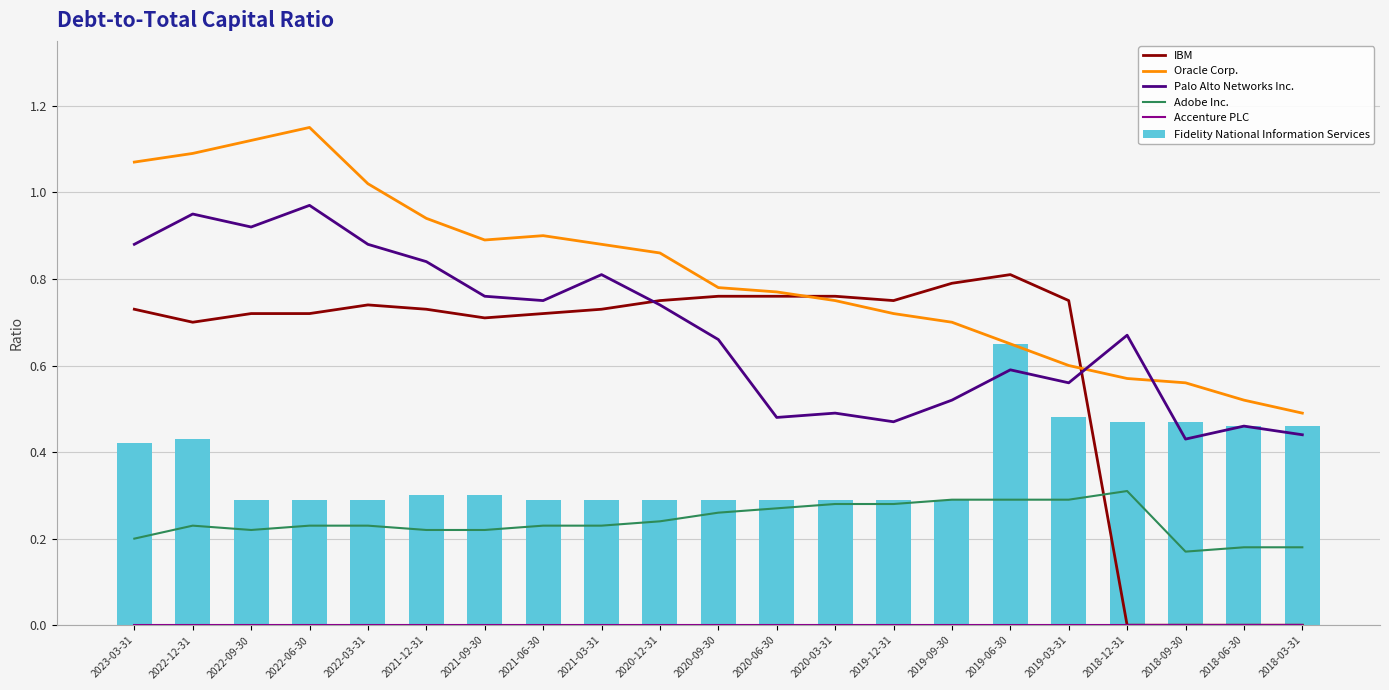

Reading left to right, extract all data points from this chart.

IBM: 2023-03-31=0.7	2022-12-31=0.7	2022-09-30=0.7	2022-06-30=0.7	2022-03-31=0.7	2021-12-31=0.7	2021-09-30=0.7	2021-06-30=0.7	2021-03-31=0.7	2020-12-31=0.8	2020-09-30=0.8	2020-06-30=0.8	2020-03-31=0.8	2019-12-31=0.8	2019-09-30=0.8	2019-06-30=0.8	2019-03-31=0.8	2018-12-31=0.0	2018-09-30=0.0	2018-06-30=0.0	2018-03-31=0.0
Oracle Corp.: 2023-03-31=1.1	2022-12-31=1.1	2022-09-30=1.1	2022-06-30=1.1	2022-03-31=1.0	2021-12-31=0.9	2021-09-30=0.9	2021-06-30=0.9	2021-03-31=0.9	2020-12-31=0.9	2020-09-30=0.8	2020-06-30=0.8	2020-03-31=0.8	2019-12-31=0.7	2019-09-30=0.7	2019-06-30=0.7	2019-03-31=0.6	2018-12-31=0.6	2018-09-30=0.6	2018-06-30=0.5	2018-03-31=0.5
Palo Alto Networks Inc.: 2023-03-31=0.9	2022-12-31=0.9	2022-09-30=0.9	2022-06-30=1.0	2022-03-31=0.9	2021-12-31=0.8	2021-09-30=0.8	2021-06-30=0.8	2021-03-31=0.8	2020-12-31=0.7	2020-09-30=0.7	2020-06-30=0.5	2020-03-31=0.5	2019-12-31=0.5	2019-09-30=0.5	2019-06-30=0.6	2019-03-31=0.6	2018-12-31=0.7	2018-09-30=0.4	2018-06-30=0.5	2018-03-31=0.4
Adobe Inc.: 2023-03-31=0.2	2022-12-31=0.2	2022-09-30=0.2	2022-06-30=0.2	2022-03-31=0.2	2021-12-31=0.2	2021-09-30=0.2	2021-06-30=0.2	2021-03-31=0.2	2020-12-31=0.2	2020-09-30=0.3	2020-06-30=0.3	2020-03-31=0.3	2019-12-31=0.3	2019-09-30=0.3	2019-06-30=0.3	2019-03-31=0.3	2018-12-31=0.3	2018-09-30=0.2	2018-06-30=0.2	2018-03-31=0.2
Accenture PLC: 2023-03-31=0.0	2022-12-31=0.0	2022-09-30=0.0	2022-06-30=0.0	2022-03-31=0.0	2021-12-31=0.0	2021-09-30=0.0	2021-06-30=0.0	2021-03-31=0.0	2020-12-31=0.0	2020-09-30=0.0	2020-06-30=0.0	2020-03-31=0.0	2019-12-31=0.0	2019-09-30=0.0	2019-06-30=0.0	2019-03-31=0.0	2018-12-31=0.0	2018-09-30=0.0	2018-06-30=0.0	2018-03-31=0.0
Fidelity National Information Services: 2023-03-31=0.4	2022-12-31=0.4	2022-09-30=0.3	2022-06-30=0.3	2022-03-31=0.3	2021-12-31=0.3	2021-09-30=0.3	2021-06-30=0.3	2021-03-31=0.3	2020-12-31=0.3	2020-09-30=0.3	2020-06-30=0.3	2020-03-31=0.3	2019-12-31=0.3	2019-09-30=0.3	2019-06-30=0.7	2019-03-31=0.5	2018-12-31=0.5	2018-09-30=0.5	2018-06-30=0.5	2018-03-31=0.5